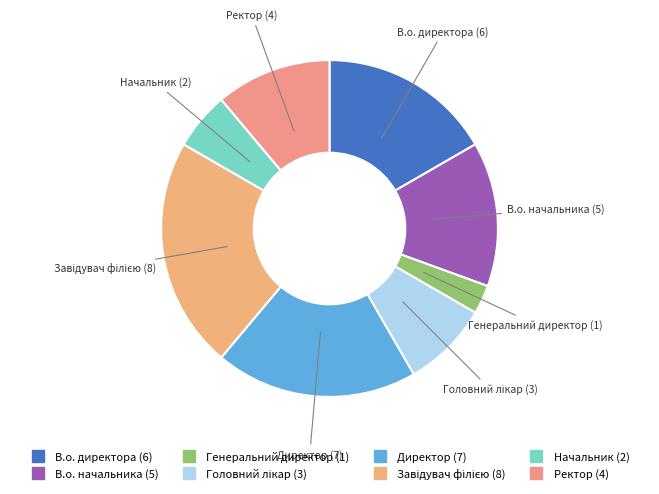

The В.о. начальника slice represents 26% of the pie. True or false?

False